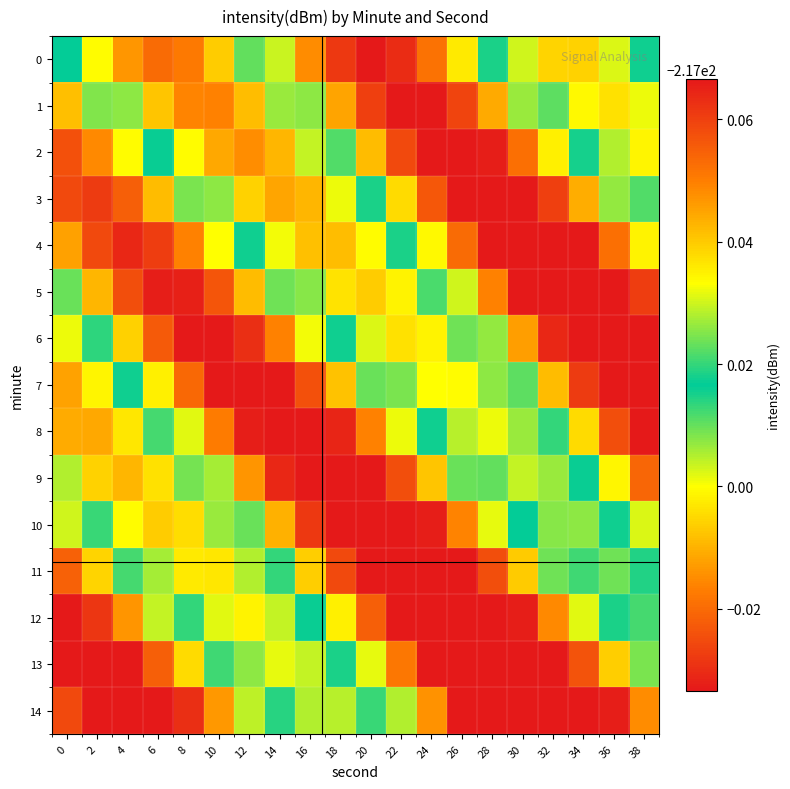

Reading left to right, transcribe all the data shown in this chart.

0: 0=-217.0	2=-217.0	4=-217.0	6=-217.0	8=-217.0	10=-217.0	12=-217.0	14=-217.0	16=-217.0	18=-216.9	20=-216.9	22=-216.9	24=-216.9	26=-217.0	28=-217.0	30=-217.0	32=-217.0	34=-217.0	36=-217.0	38=-217.0
1: 0=-217.0	2=-217.0	4=-217.0	6=-217.0	8=-217.0	10=-217.0	12=-217.0	14=-217.0	16=-217.0	18=-217.0	20=-216.9	22=-216.9	24=-216.9	26=-216.9	28=-217.0	30=-217.0	32=-217.0	34=-217.0	36=-217.0	38=-217.0
2: 0=-216.9	2=-217.0	4=-217.0	6=-217.0	8=-217.0	10=-217.0	12=-217.0	14=-217.0	16=-217.0	18=-217.0	20=-217.0	22=-216.9	24=-216.9	26=-216.9	28=-216.9	30=-216.9	32=-217.0	34=-217.0	36=-217.0	38=-217.0
3: 0=-216.9	2=-216.9	4=-216.9	6=-217.0	8=-217.0	10=-217.0	12=-217.0	14=-217.0	16=-217.0	18=-217.0	20=-217.0	22=-217.0	24=-216.9	26=-216.9	28=-216.9	30=-216.9	32=-216.9	34=-217.0	36=-217.0	38=-217.0
4: 0=-217.0	2=-216.9	4=-216.9	6=-216.9	8=-217.0	10=-217.0	12=-217.0	14=-217.0	16=-217.0	18=-217.0	20=-217.0	22=-217.0	24=-217.0	26=-216.9	28=-216.9	30=-216.9	32=-216.9	34=-216.9	36=-216.9	38=-217.0
5: 0=-217.0	2=-217.0	4=-216.9	6=-216.9	8=-216.9	10=-216.9	12=-217.0	14=-217.0	16=-217.0	18=-217.0	20=-217.0	22=-217.0	24=-217.0	26=-217.0	28=-217.0	30=-216.9	32=-216.9	34=-216.9	36=-216.9	38=-216.9
6: 0=-217.0	2=-217.0	4=-217.0	6=-216.9	8=-216.9	10=-216.9	12=-216.9	14=-217.0	16=-217.0	18=-217.0	20=-217.0	22=-217.0	24=-217.0	26=-217.0	28=-217.0	30=-217.0	32=-216.9	34=-216.9	36=-216.9	38=-216.9
7: 0=-217.0	2=-217.0	4=-217.0	6=-217.0	8=-216.9	10=-216.9	12=-216.9	14=-216.9	16=-216.9	18=-217.0	20=-217.0	22=-217.0	24=-217.0	26=-217.0	28=-217.0	30=-217.0	32=-217.0	34=-216.9	36=-216.9	38=-216.9
8: 0=-217.0	2=-217.0	4=-217.0	6=-217.0	8=-217.0	10=-216.9	12=-216.9	14=-216.9	16=-216.9	18=-216.9	20=-217.0	22=-217.0	24=-217.0	26=-217.0	28=-217.0	30=-217.0	32=-217.0	34=-217.0	36=-216.9	38=-216.9
9: 0=-217.0	2=-217.0	4=-217.0	6=-217.0	8=-217.0	10=-217.0	12=-217.0	14=-216.9	16=-216.9	18=-216.9	20=-216.9	22=-216.9	24=-217.0	26=-217.0	28=-217.0	30=-217.0	32=-217.0	34=-217.0	36=-217.0	38=-216.9
10: 0=-217.0	2=-217.0	4=-217.0	6=-217.0	8=-217.0	10=-217.0	12=-217.0	14=-217.0	16=-216.9	18=-216.9	20=-216.9	22=-216.9	24=-216.9	26=-217.0	28=-217.0	30=-217.0	32=-217.0	34=-217.0	36=-217.0	38=-217.0
11: 0=-216.9	2=-217.0	4=-217.0	6=-217.0	8=-217.0	10=-217.0	12=-217.0	14=-217.0	16=-217.0	18=-216.9	20=-216.9	22=-216.9	24=-216.9	26=-216.9	28=-216.9	30=-217.0	32=-217.0	34=-217.0	36=-217.0	38=-217.0
12: 0=-216.9	2=-216.9	4=-217.0	6=-217.0	8=-217.0	10=-217.0	12=-217.0	14=-217.0	16=-217.0	18=-217.0	20=-216.9	22=-216.9	24=-216.9	26=-216.9	28=-216.9	30=-216.9	32=-217.0	34=-217.0	36=-217.0	38=-217.0
13: 0=-216.9	2=-216.9	4=-216.9	6=-216.9	8=-217.0	10=-217.0	12=-217.0	14=-217.0	16=-217.0	18=-217.0	20=-217.0	22=-216.9	24=-216.9	26=-216.9	28=-216.9	30=-216.9	32=-216.9	34=-216.9	36=-217.0	38=-217.0
14: 0=-216.9	2=-216.9	4=-216.9	6=-216.9	8=-216.9	10=-217.0	12=-217.0	14=-217.0	16=-217.0	18=-217.0	20=-217.0	22=-217.0	24=-217.0	26=-216.9	28=-216.9	30=-216.9	32=-216.9	34=-216.9	36=-216.9	38=-217.0